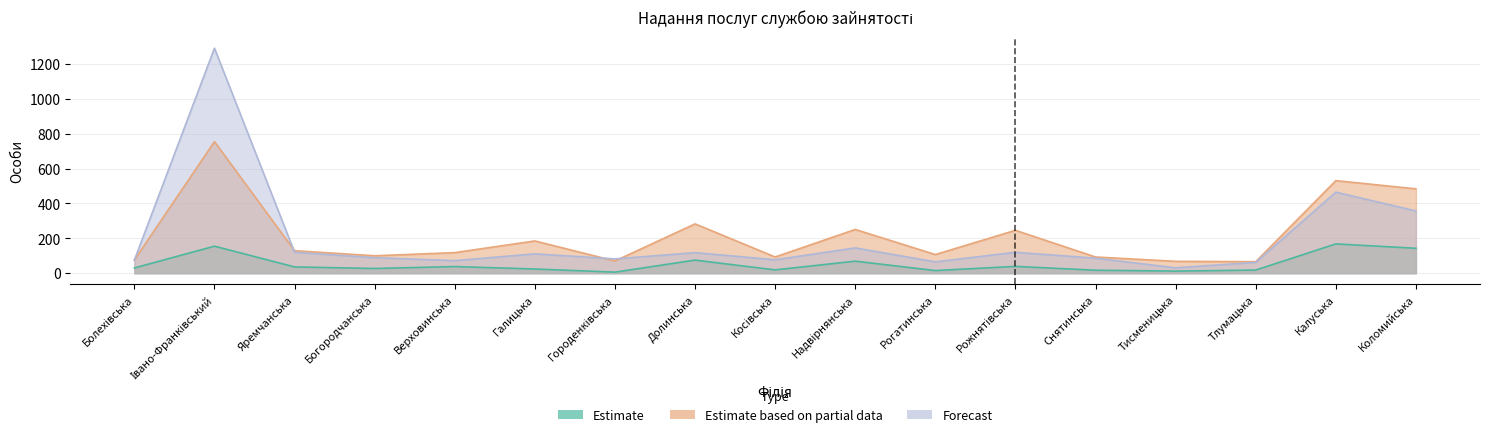

Reading right to left, list all the values displayed in this chart.

Estimate: 143	168	18	12	17	39	15	69	19	75	6	24	38	27	36	155	30
Estimate based on partial data: 484	531	66	68	93	246	107	251	93	283	70	185	118	100	129	755	76
Forecast: 357	465	62	31	86	120	65	145	77	118	82	111	72	89	120	1291	75